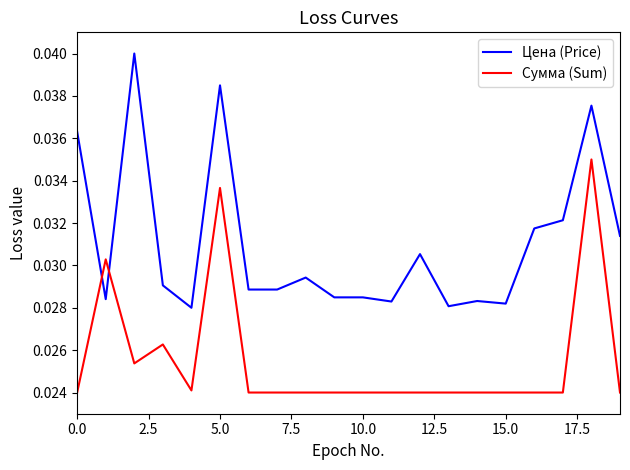

Which series has the largest total across all categories?

Цена (Price)